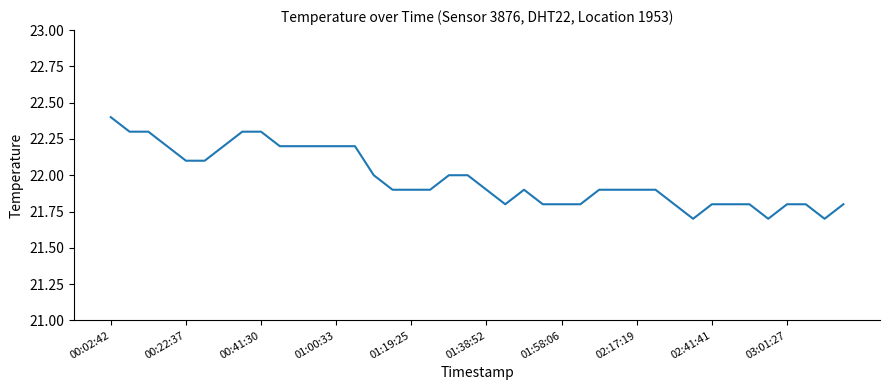

Is this an area chart (filled region under the line)?

No